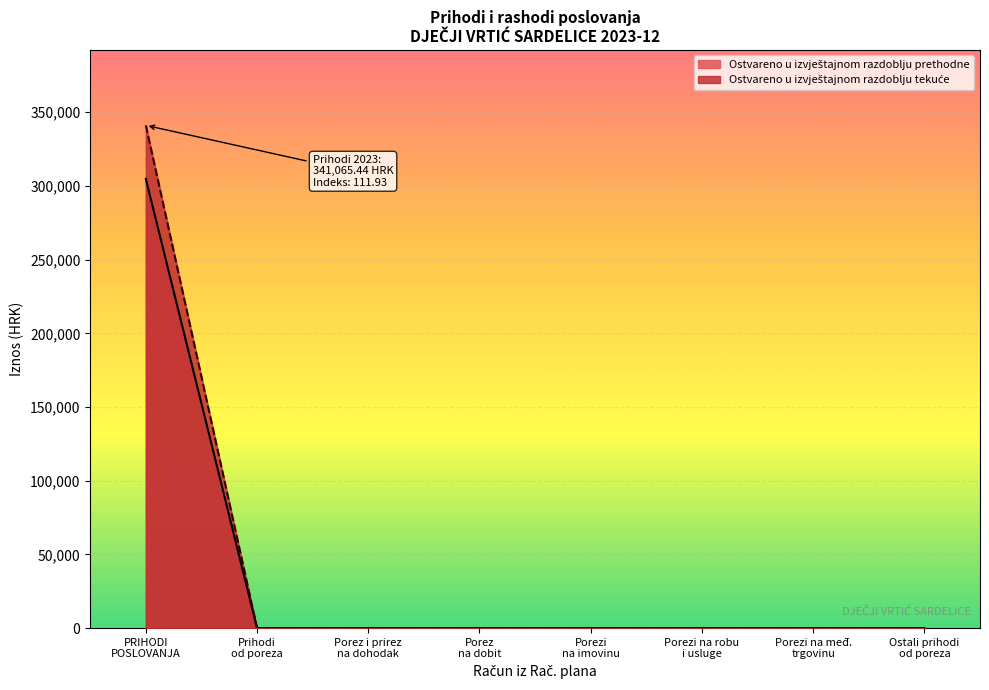

True or false: Ostvareno u izvještajnom razdoblju prethodne and Ostvareno u izvještajnom razdoblju tekuće intersect in this chart.

False